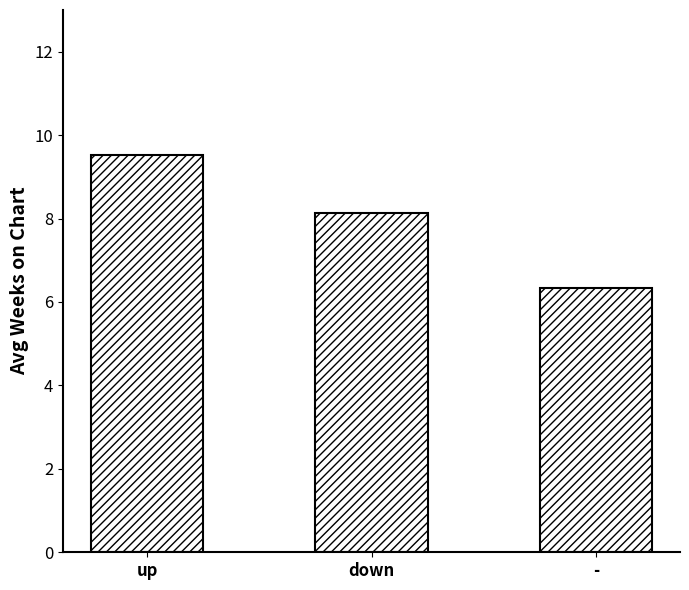

The chart shows a value of 3.4 at down. True or false?

False